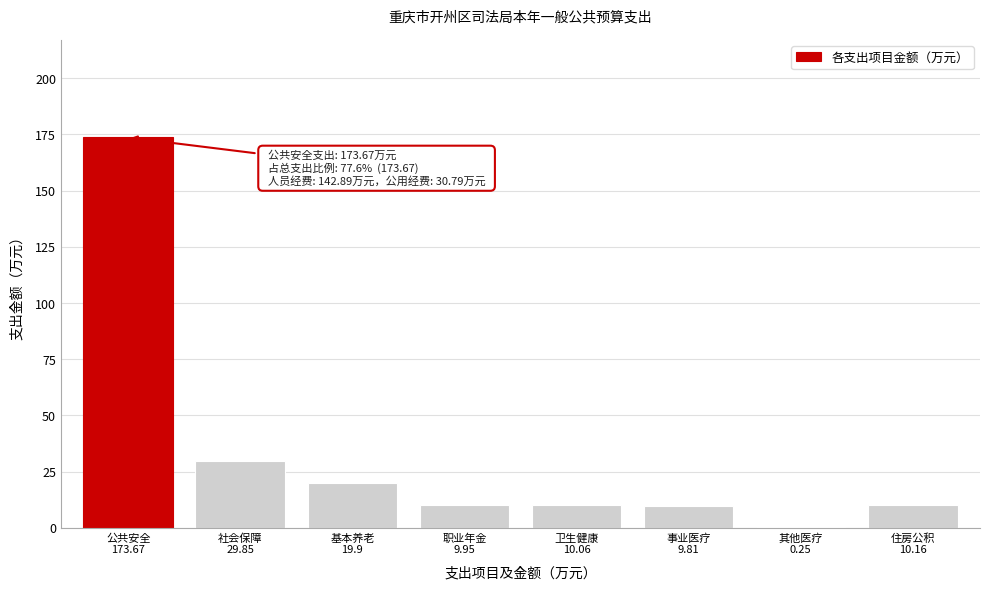

What is the maximum value shown in the chart?

173.7